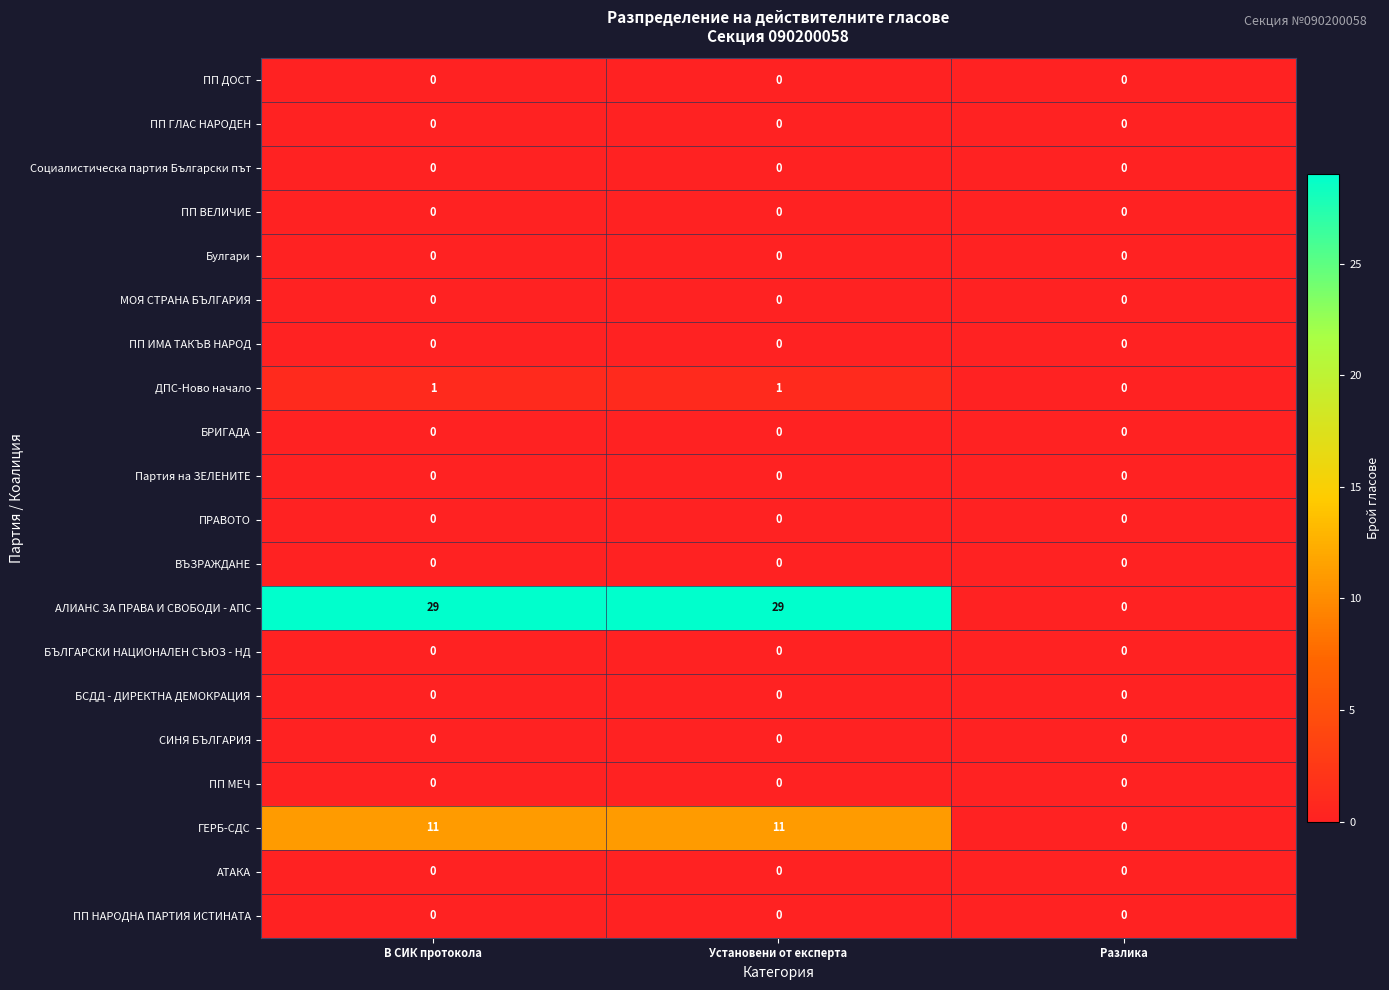

Is it true that ПП НАРОДНА ПАРТИЯ ИСТИНАТА equals 0 at Разлика?

True